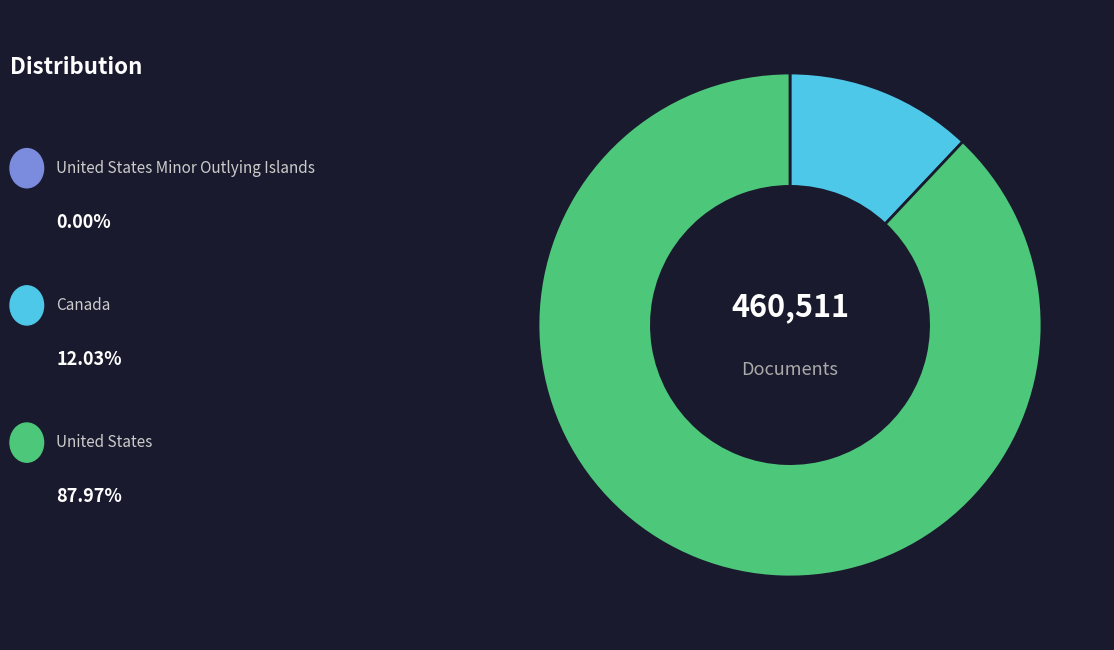

Is there any slice that represents more than half of the pie?

Yes